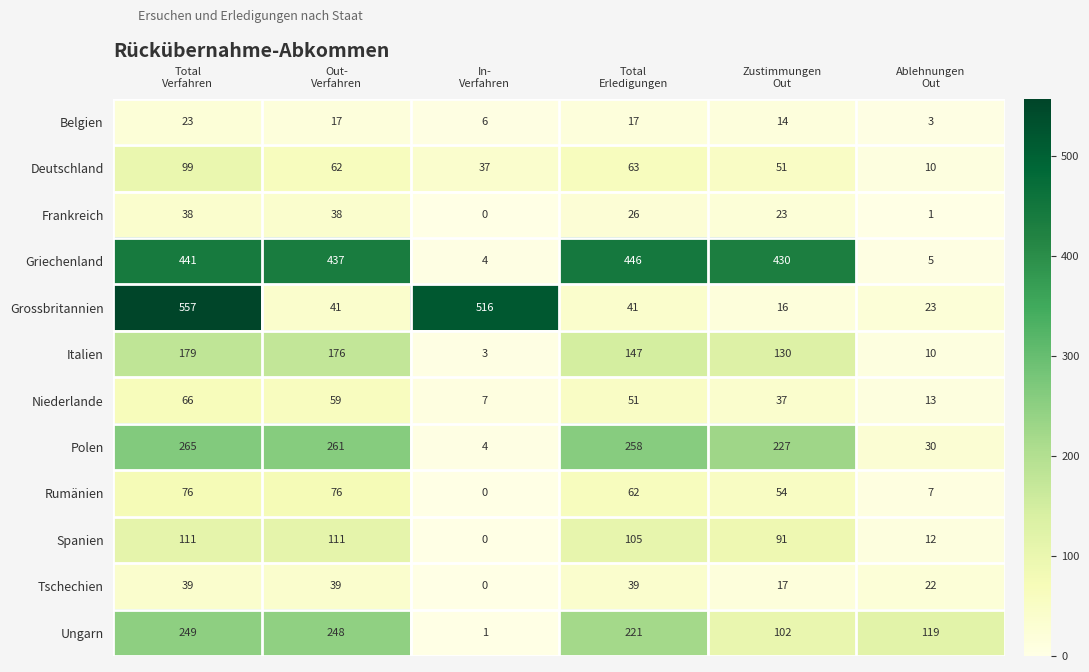

What is the total value across all series at In-
Verfahren?

578